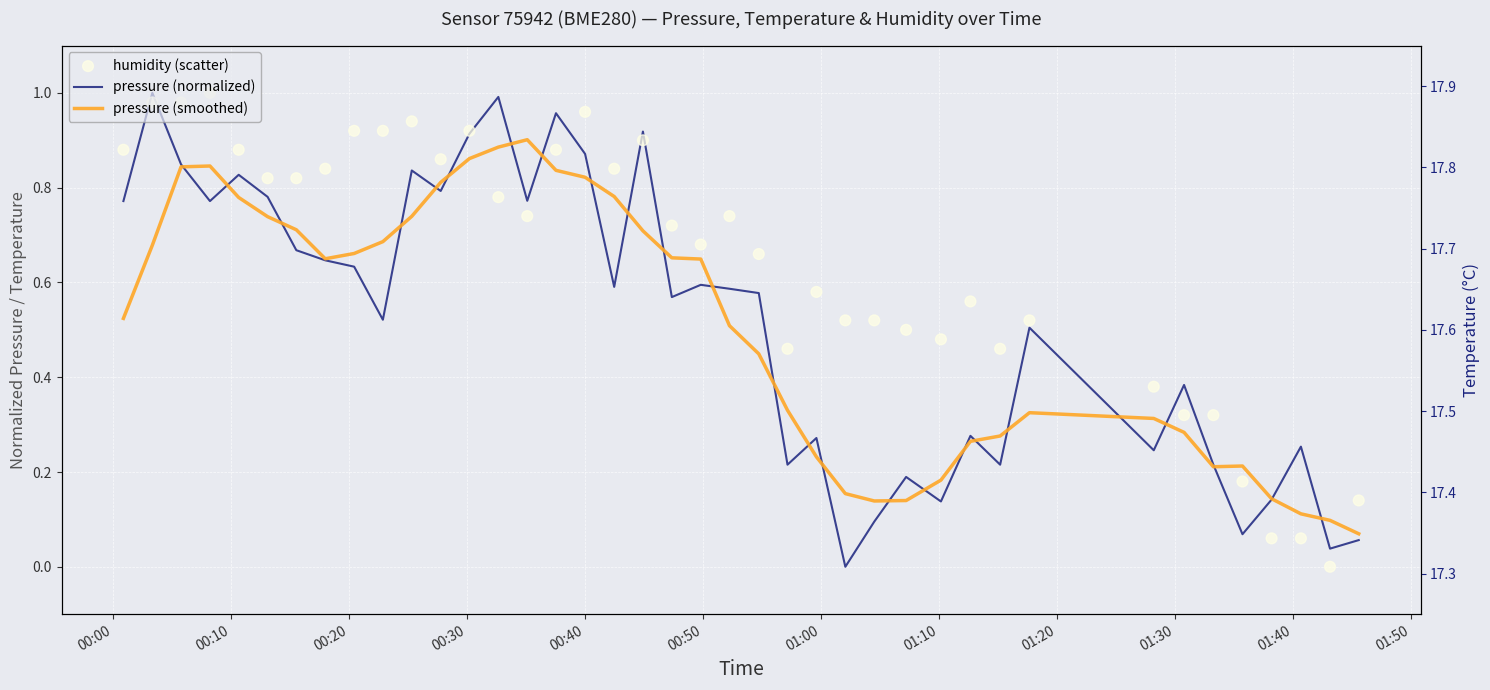

At how many categories does at least one series exceed 0?

40